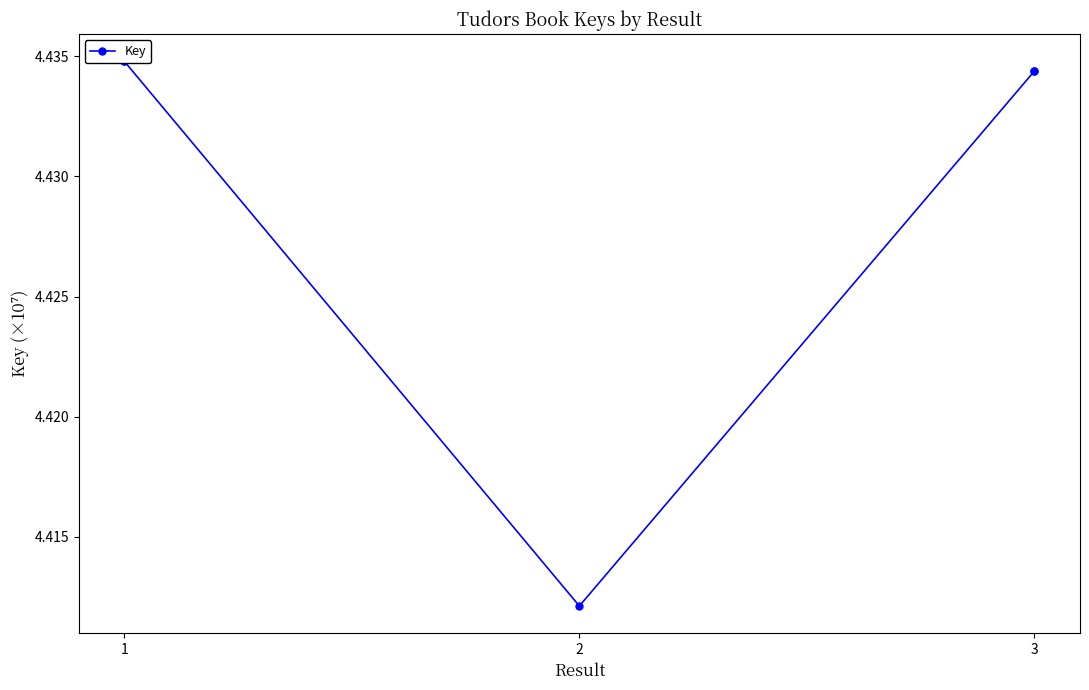

Between 3 and 2, which is larger?

3